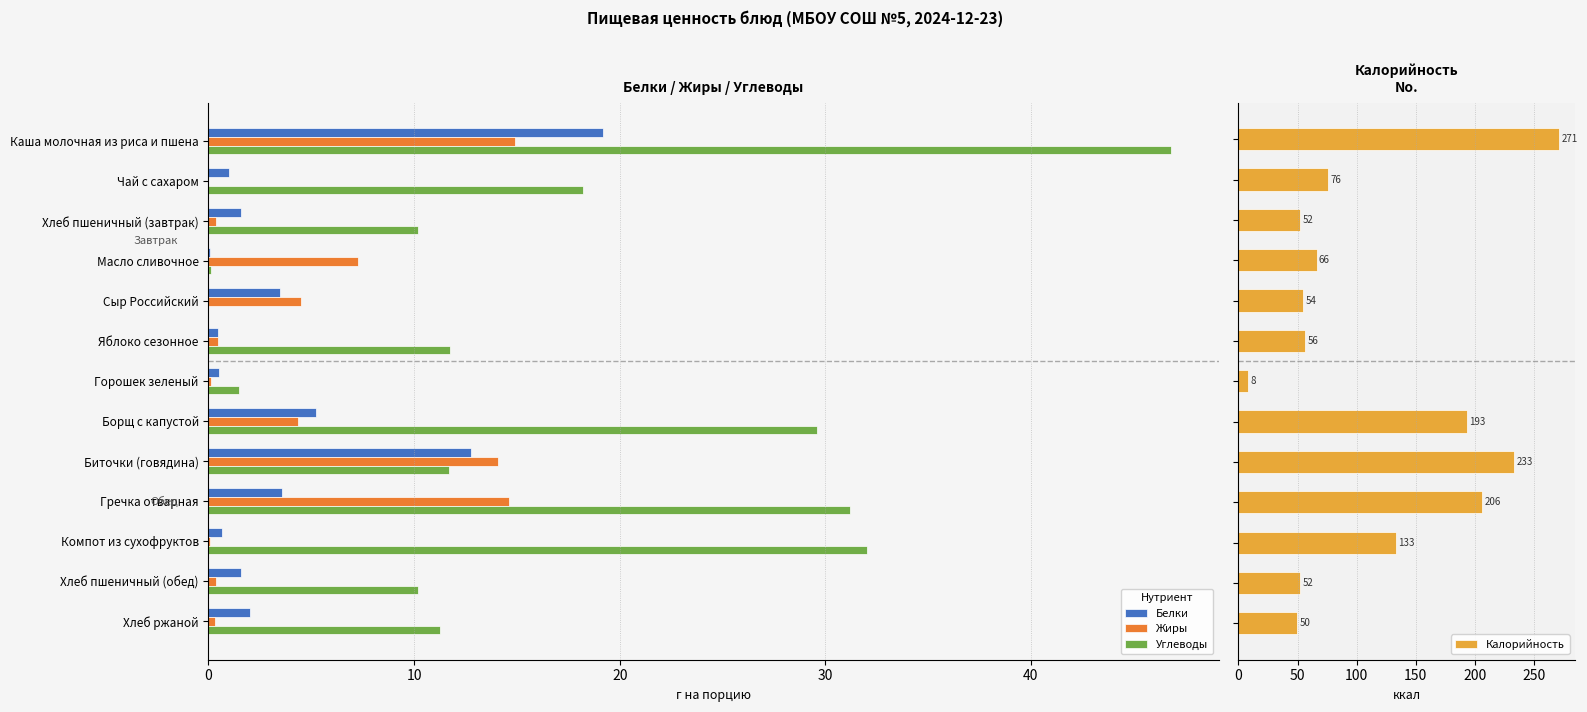

Is it true that Белки equals 12.8 at Биточки (говядина)?

True